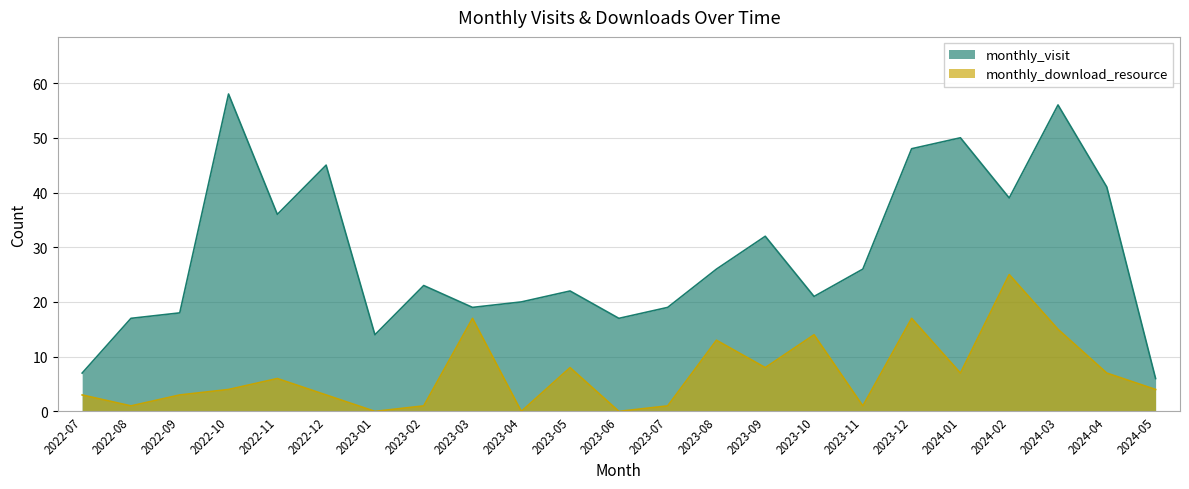

Which has a higher value, 2022-07 or 2023-12?

2023-12